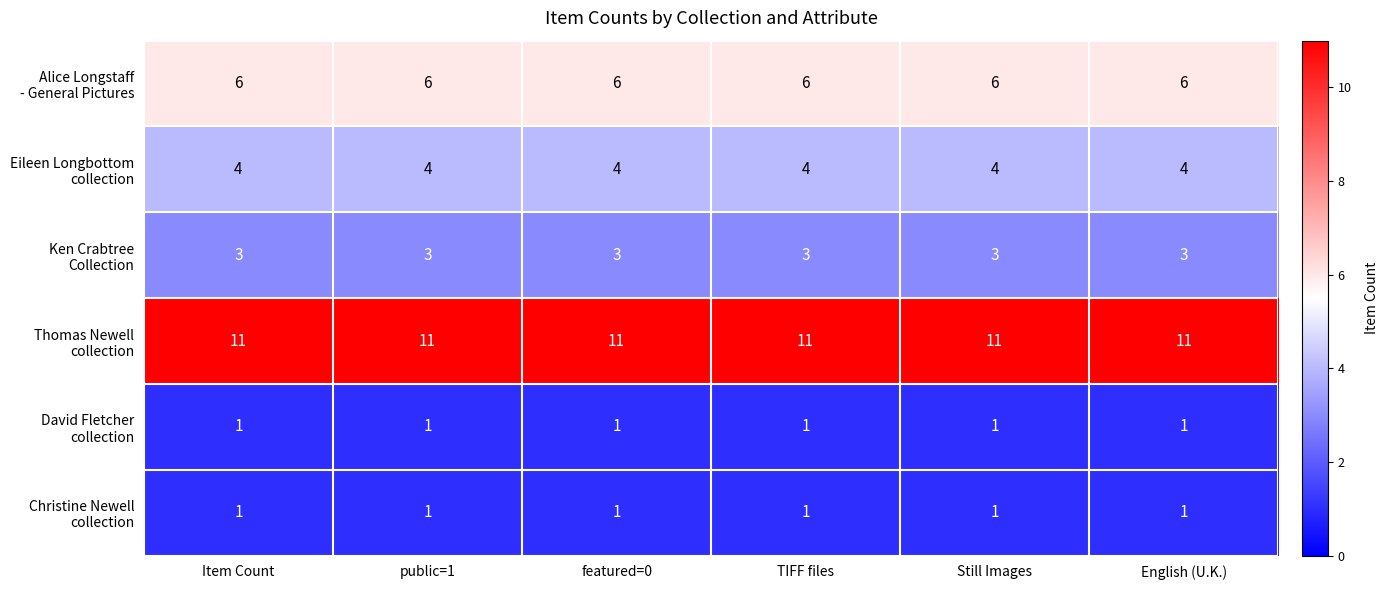

What is the difference between the highest and lowest values at Still Images?

10